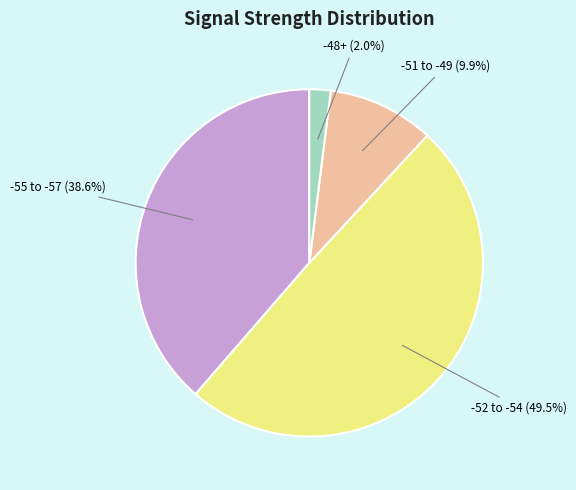

Count the number of slices in the pie.

4